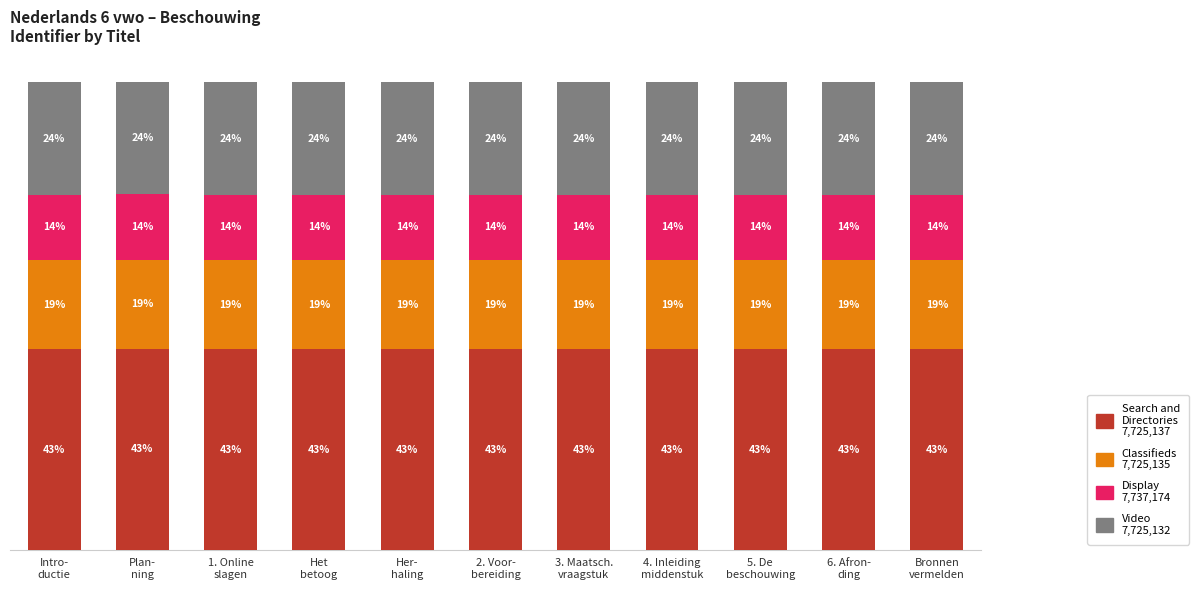

Does the chart contain stacked bars?

Yes